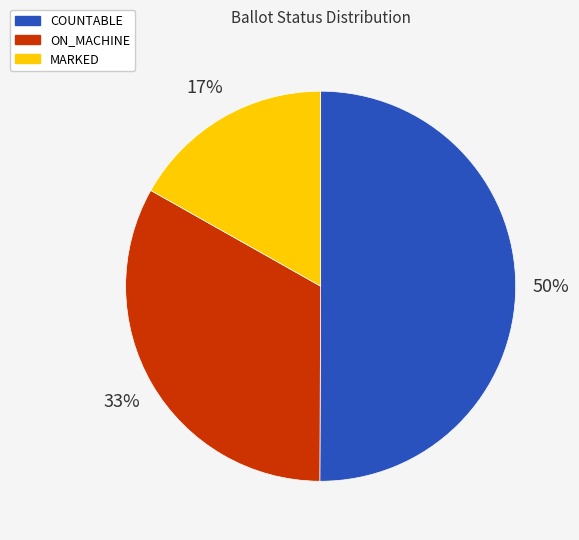

The COUNTABLE slice represents 50% of the pie. True or false?

True